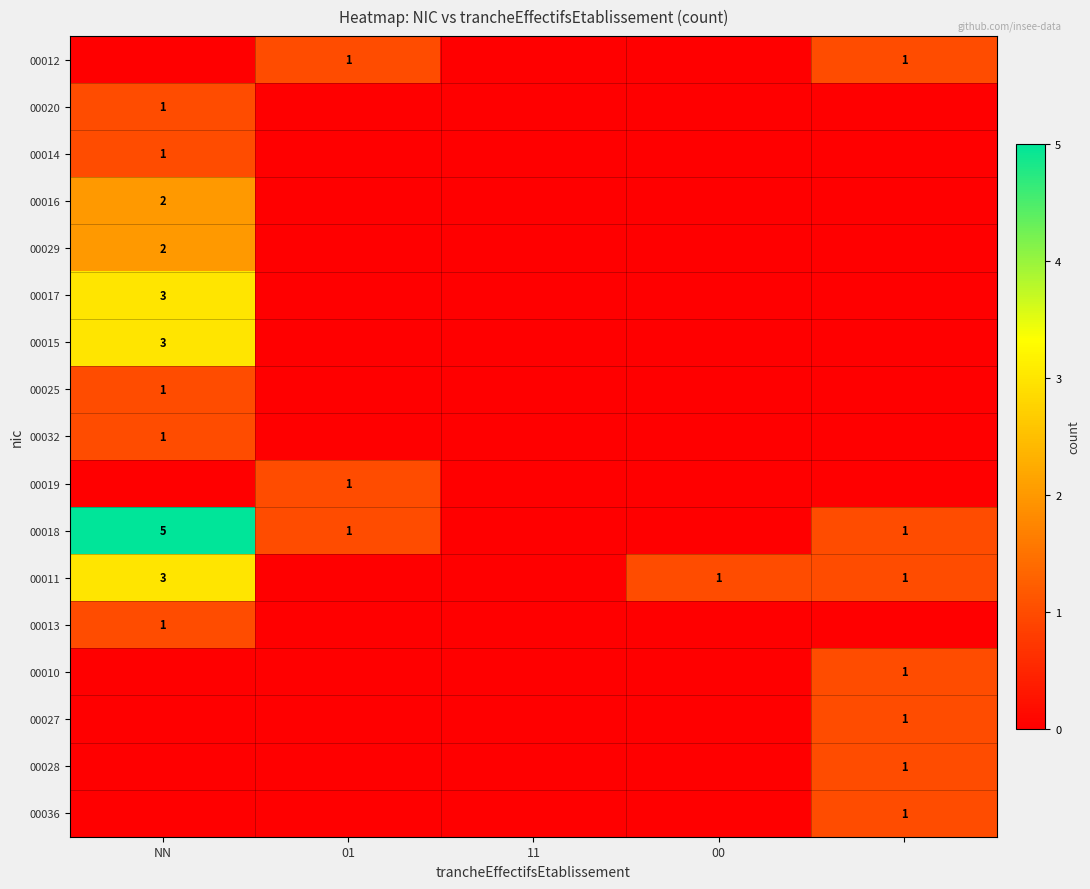

The 00012 series shows 1 at 01. True or false?

True